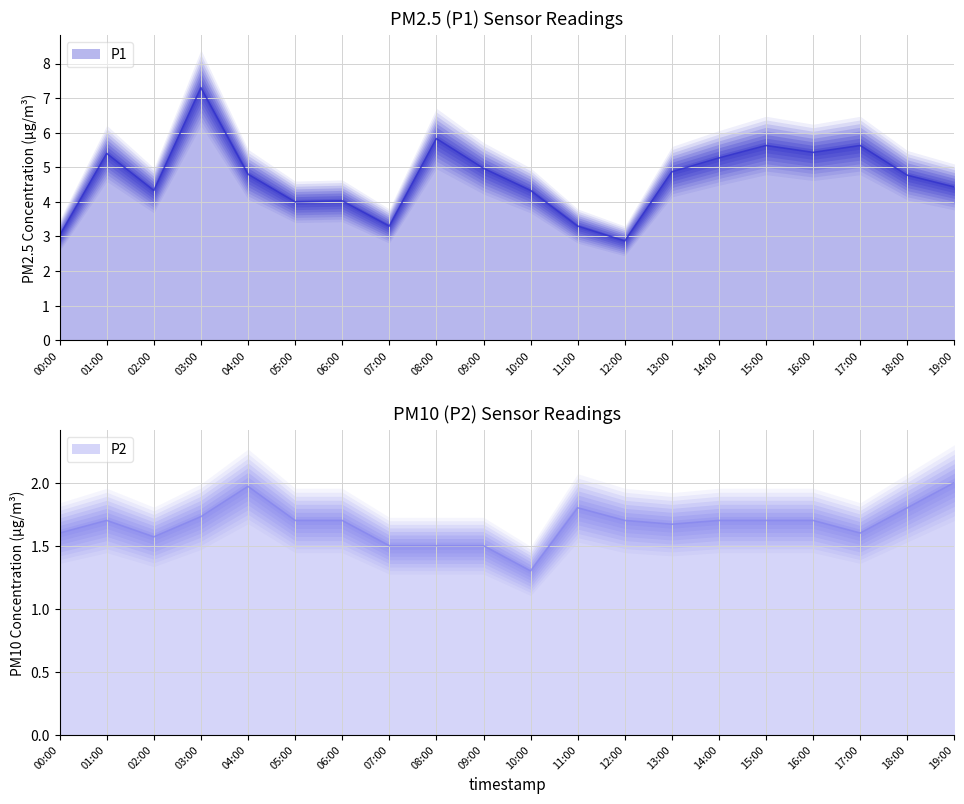

What is the difference between the P2 values at 11:00 and 09:00?

0.3